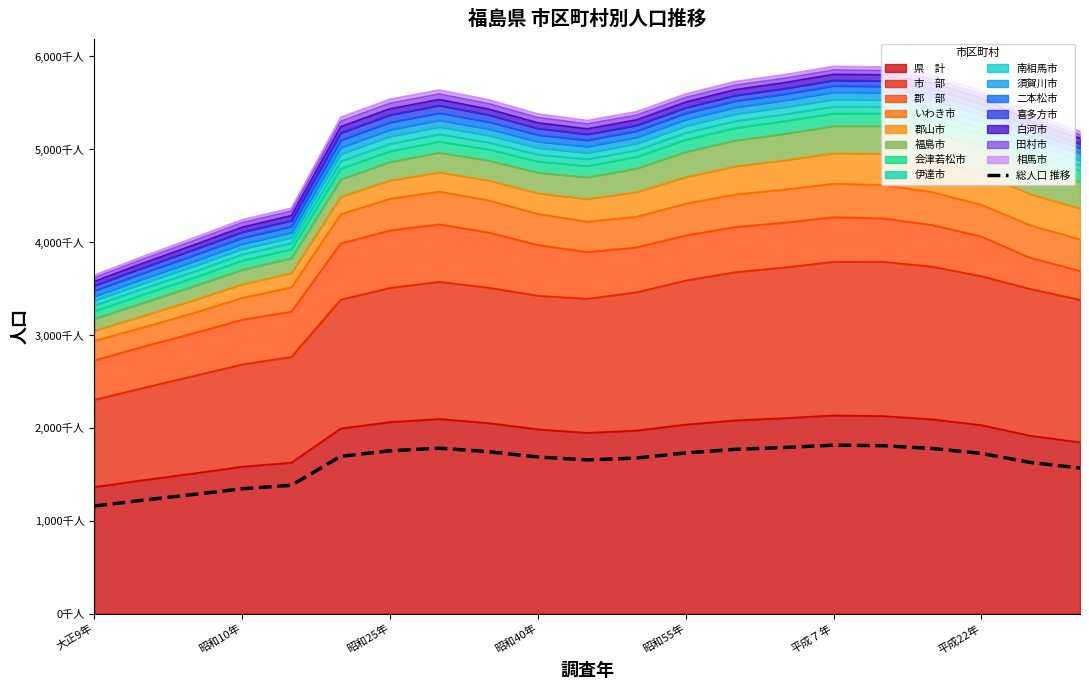

What is the value of the 15th point from the left?

1788.4